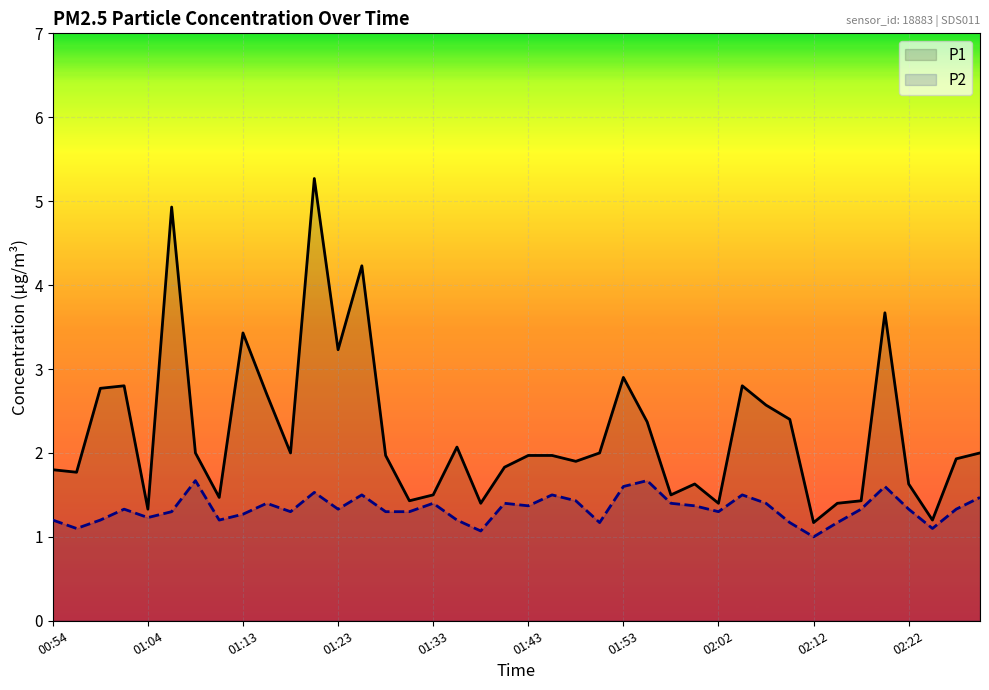

What are all the series names shown in the legend?

P1, P2